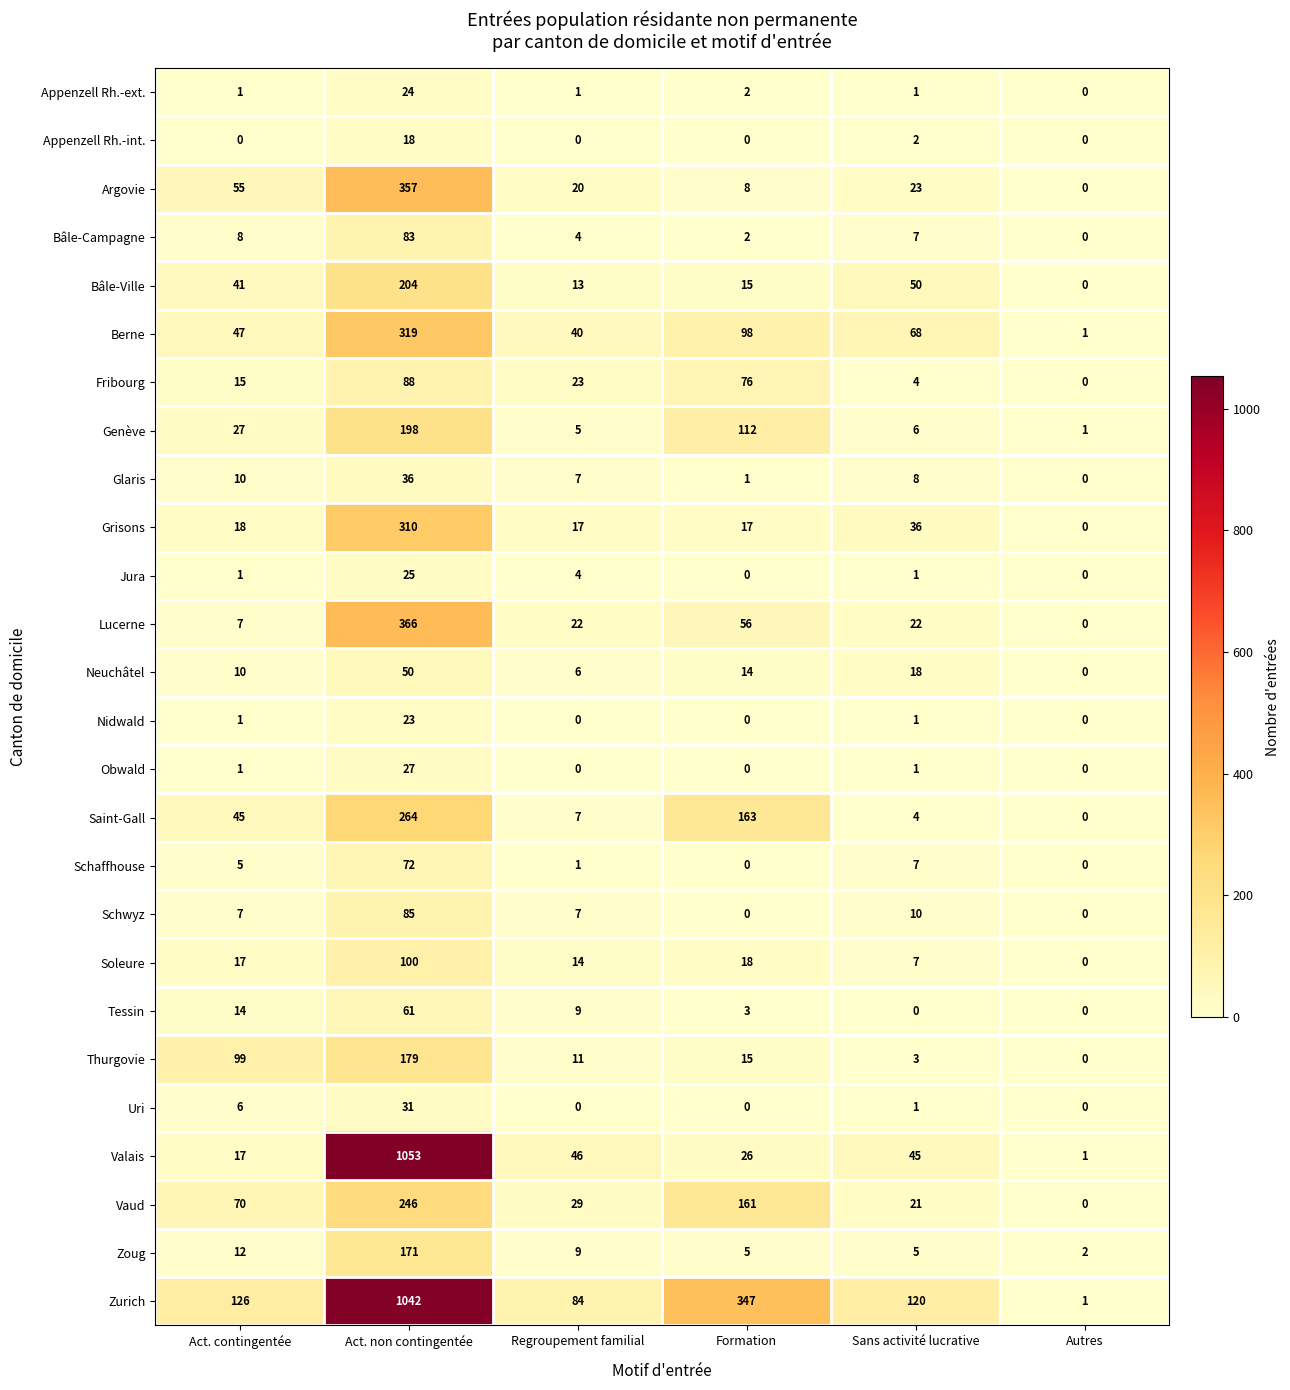

What is the sum of the Uri values at Act. contingentée and Sans activité lucrative?

7